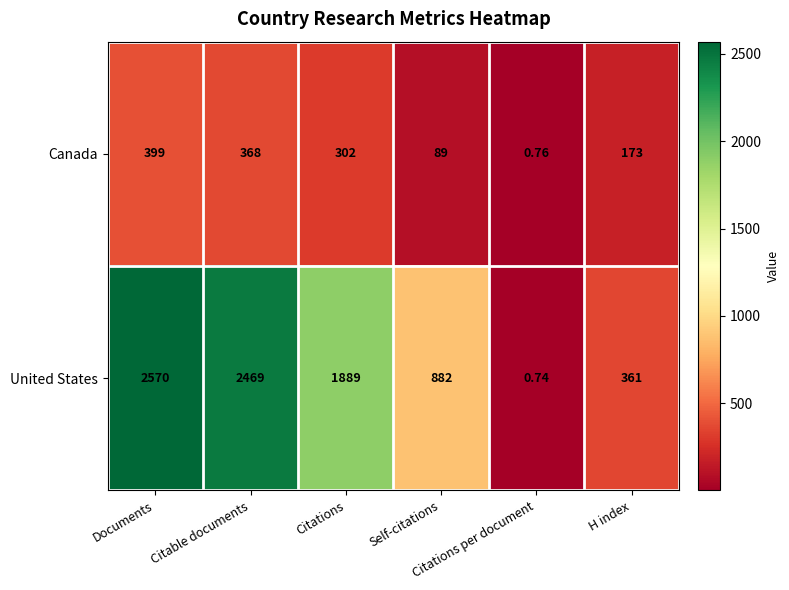

Which series has the largest range (max minus min)?

United States